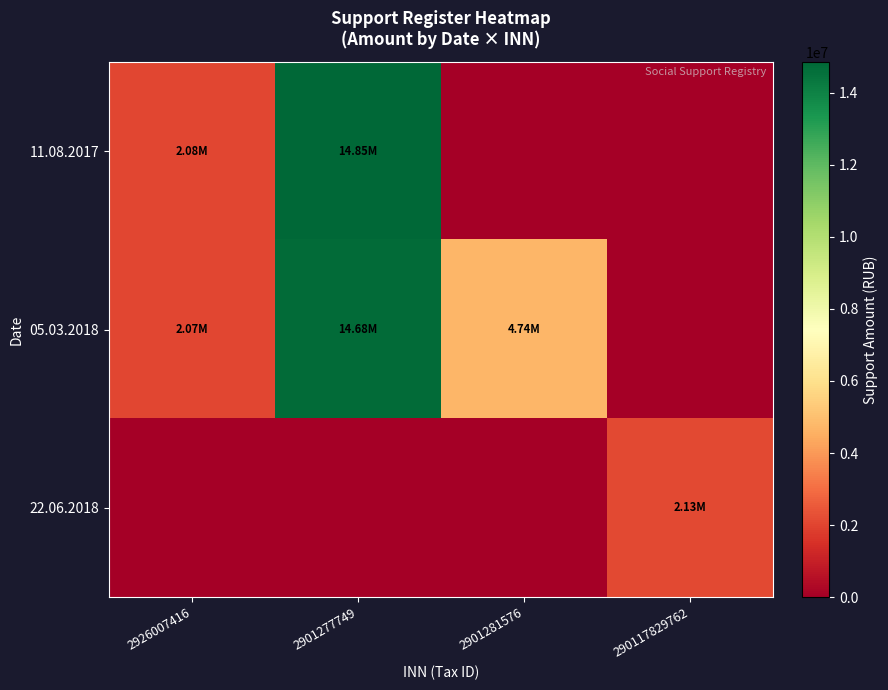

Rank the series by their maximum value, from lowest to highest.

22.06.2018, 05.03.2018, 11.08.2017